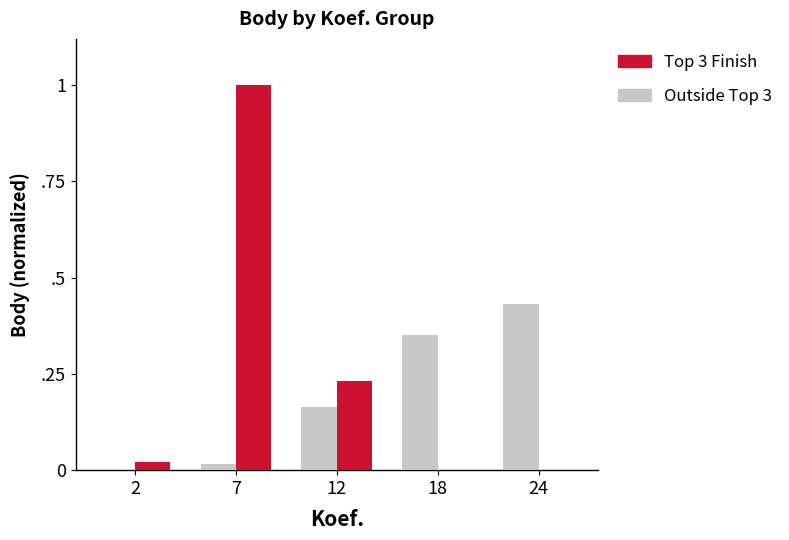

What are all the series names shown in the legend?

Top 3 Finish, Outside Top 3